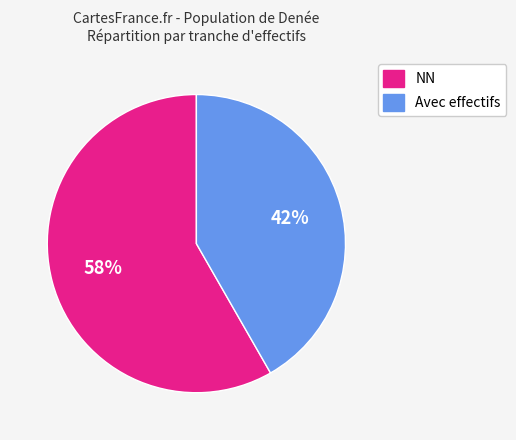

Does any single category account for the majority?

Yes